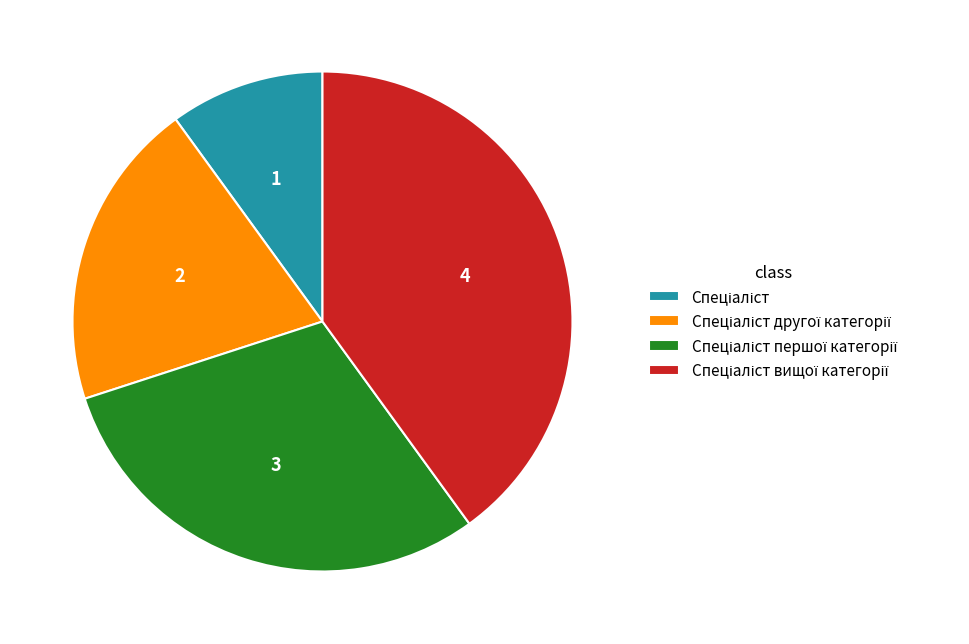

Does any single category account for the majority?

No